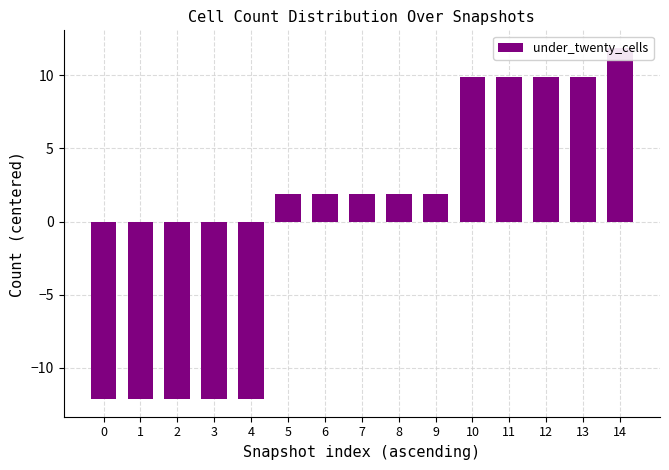

Where does the data first go above 1?

5